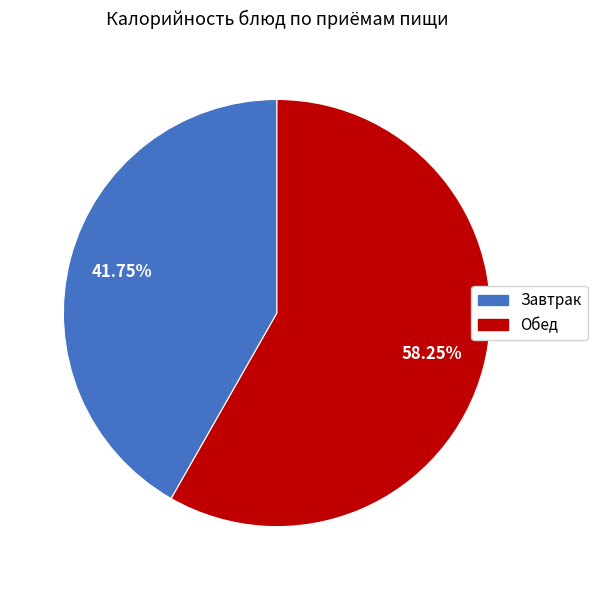

Does any single category account for the majority?

Yes